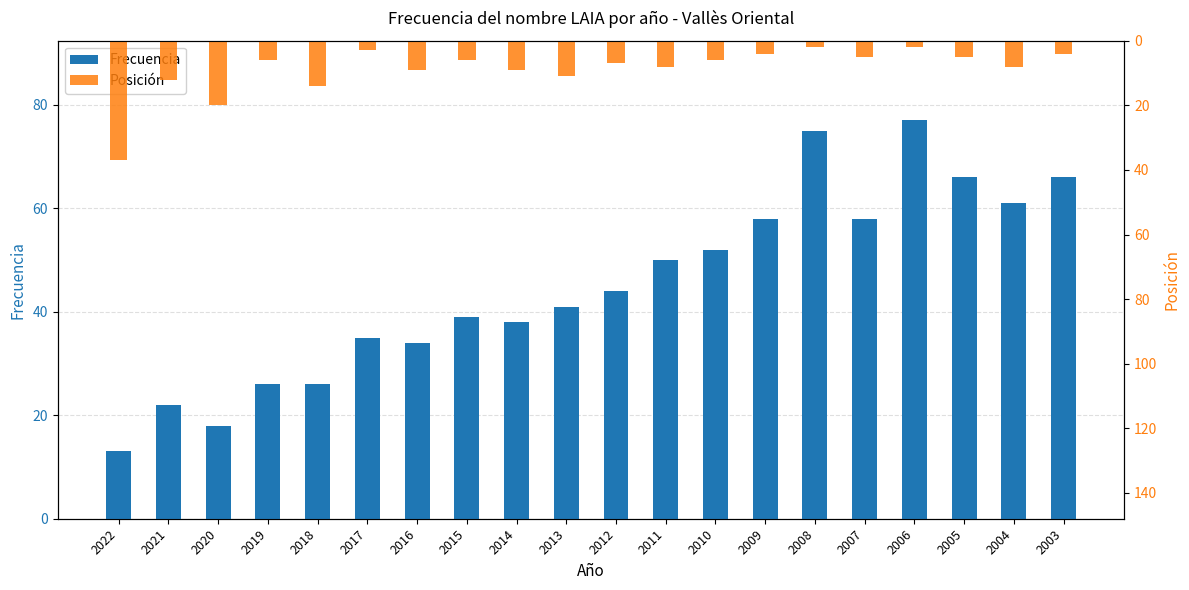

The Posición series shows 8 at 2005. True or false?

False